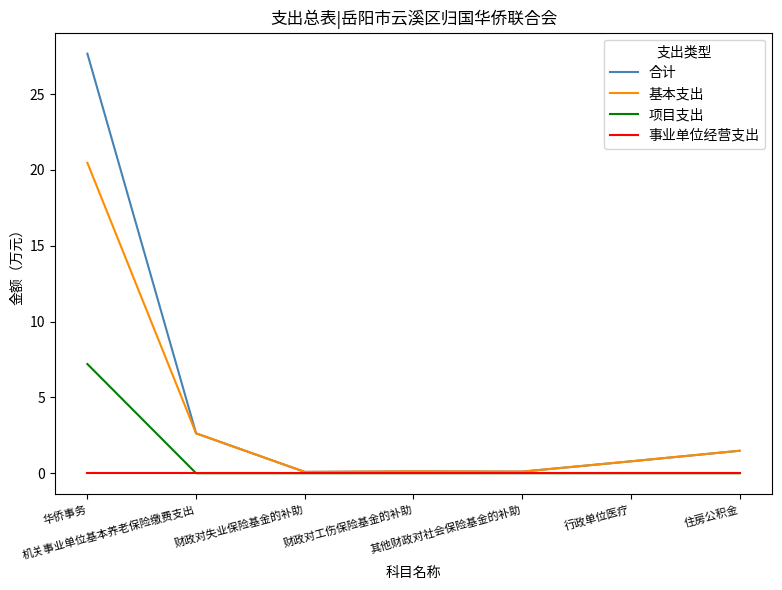

Rank the series by their average value, from highest to lowest.

合计, 基本支出, 项目支出, 事业单位经营支出